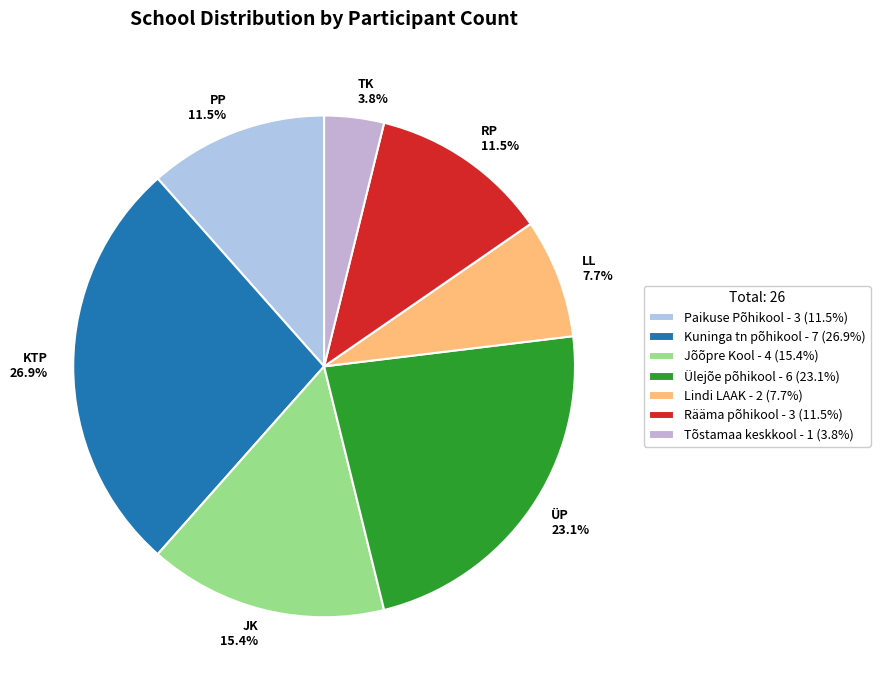

What is the total percentage of LL 7.7% and ÜP 23.1%?

30.8%